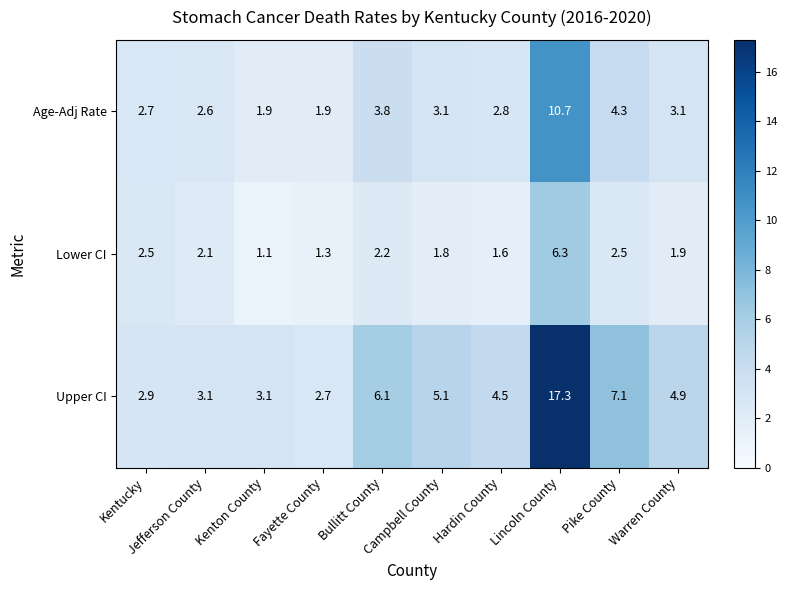

What is the difference between the maximum and minimum values in the Lower CI series?

5.2